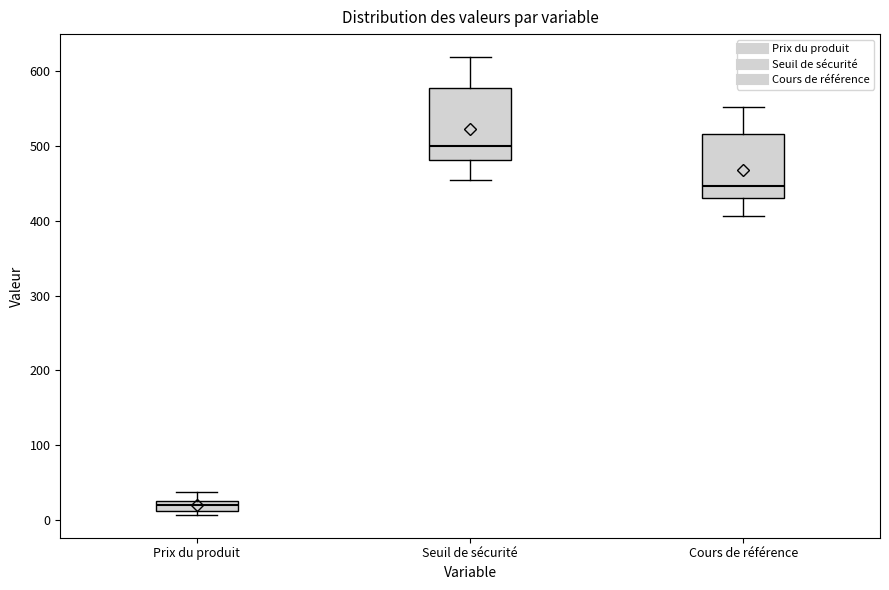

Where is the lower edge of the box for Cours de référence on the y-axis? The values are not printed on the chart, so give them approximately, as read against the axis.

430